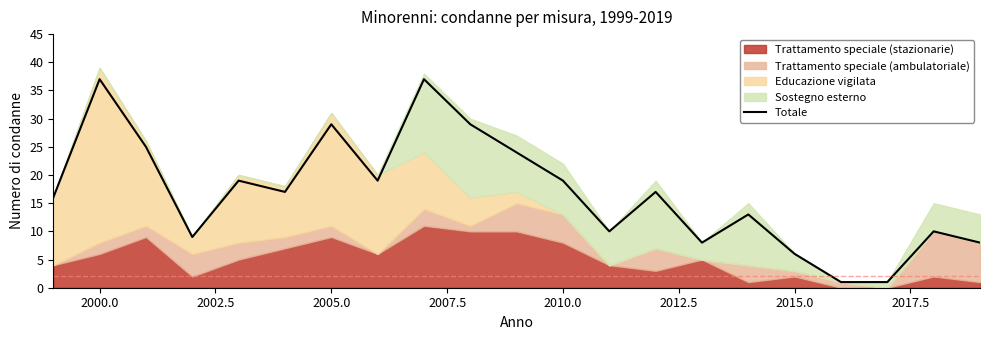

True or false: there are more than 2 points higher than both neighbors.

True